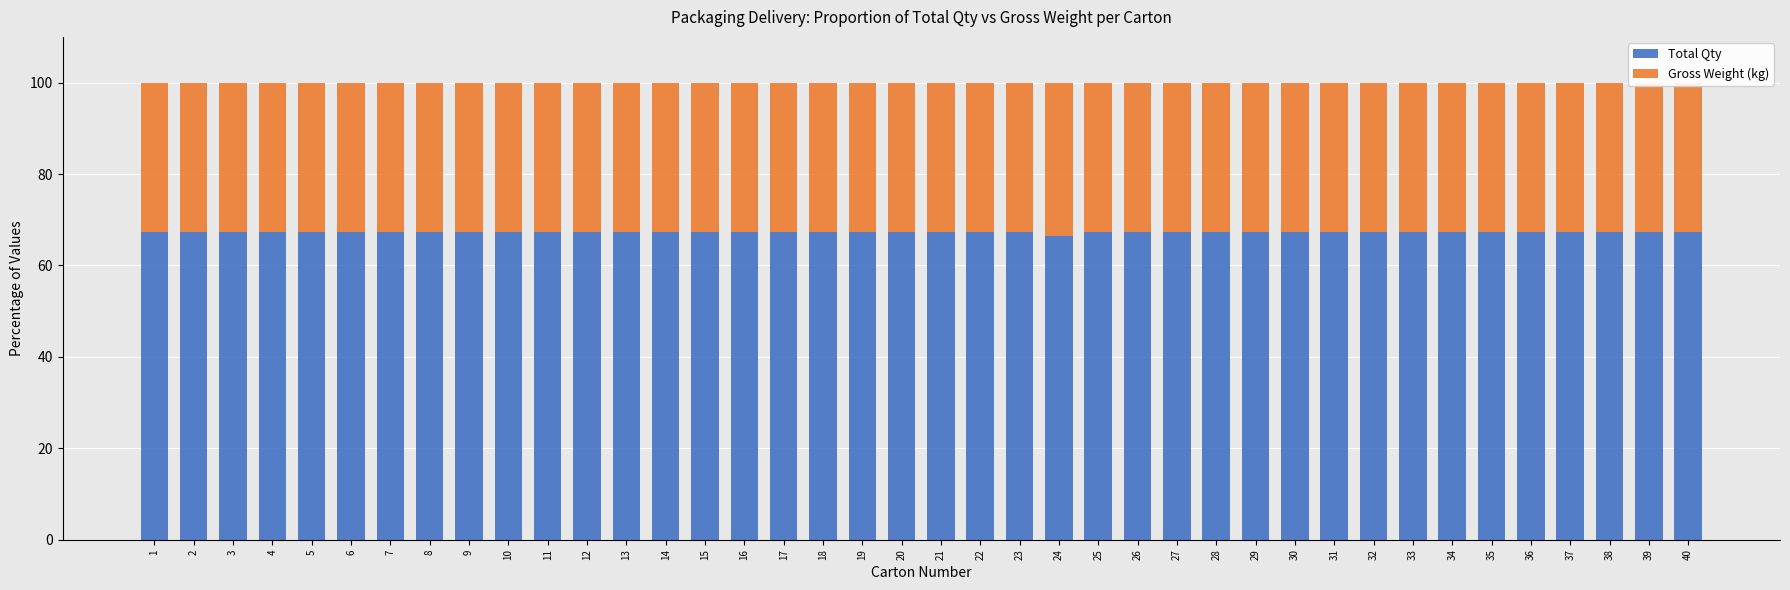

How many Total Qty values are between 67 and 68?

39